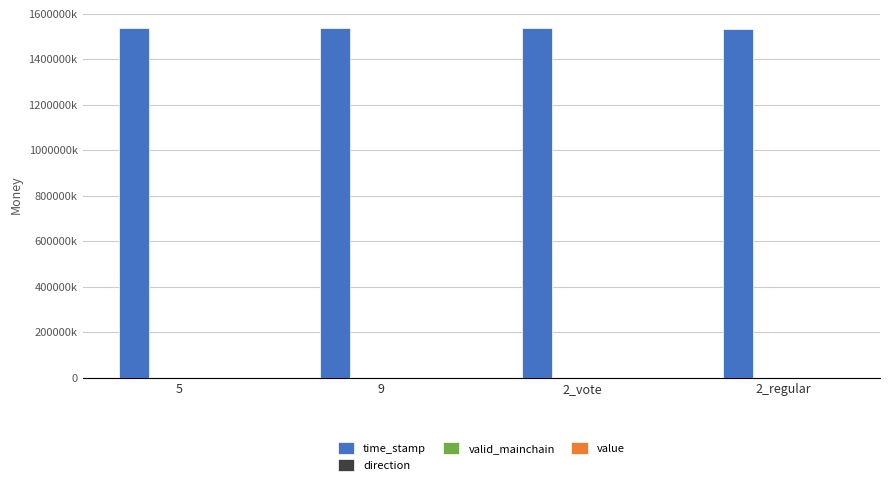

At how many categories does at least one series exceed 634976328?

4